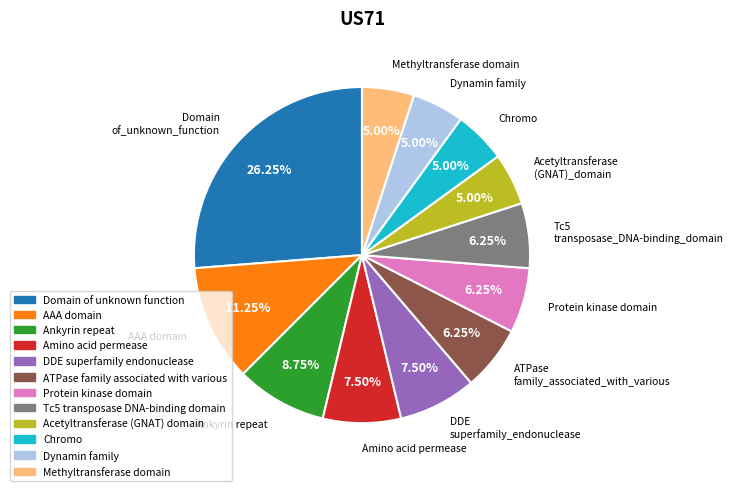

Which category has the biggest portion of the pie?

Domain of unknown function